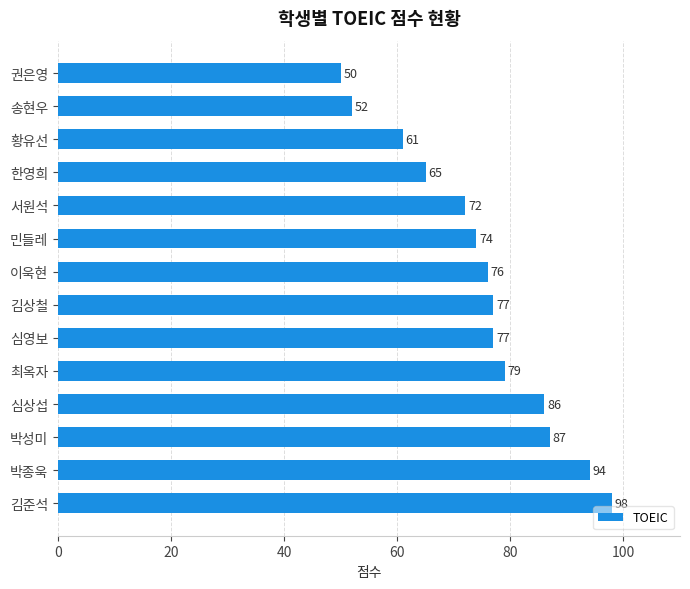

What is the difference between the values at 심상섭 and 박종욱?

8